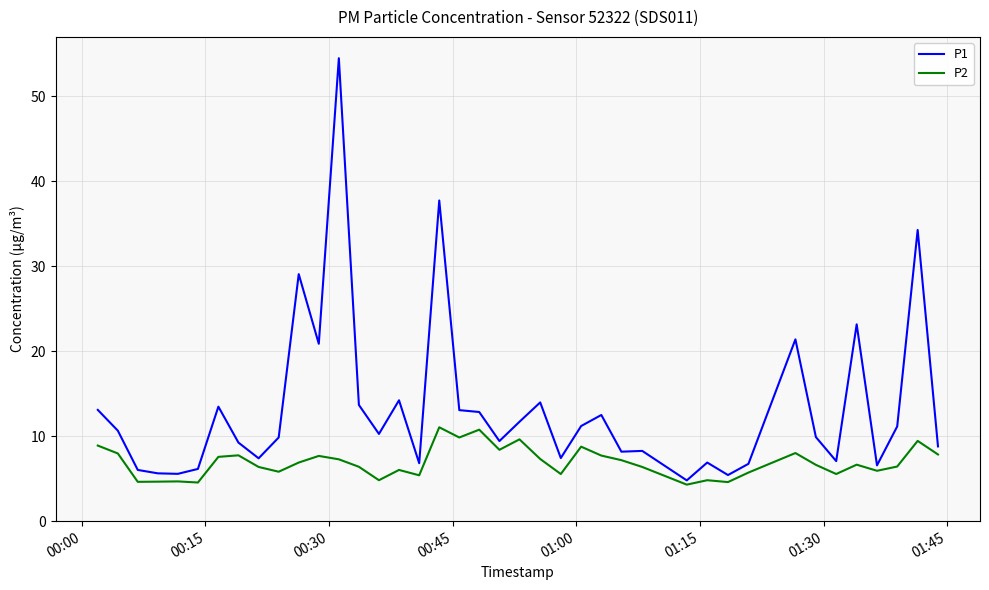

Which series has the largest range (max minus min)?

P1